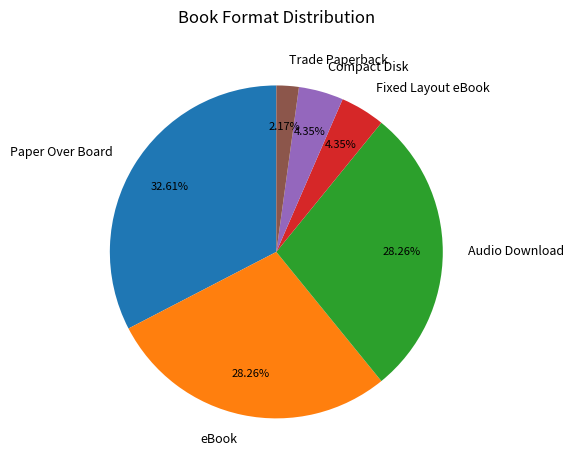

Does eBook represent more than half of the total?

No